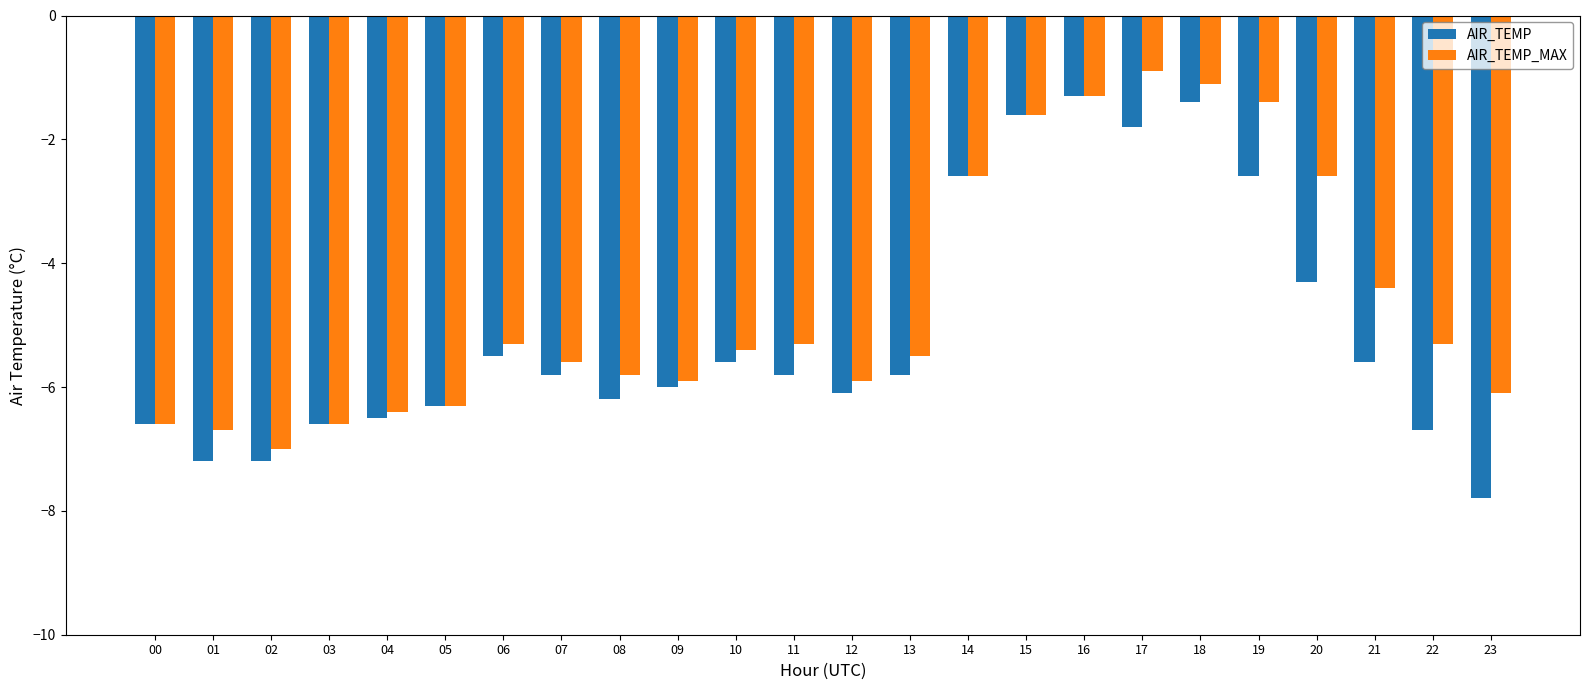

What value does the AIR_TEMP_MAX series have at 09?

-5.9